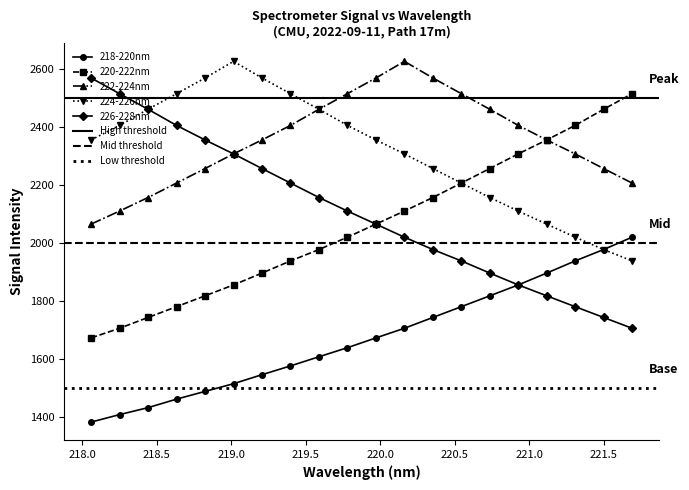

What is the label of the 6th point from the right?

220.7354